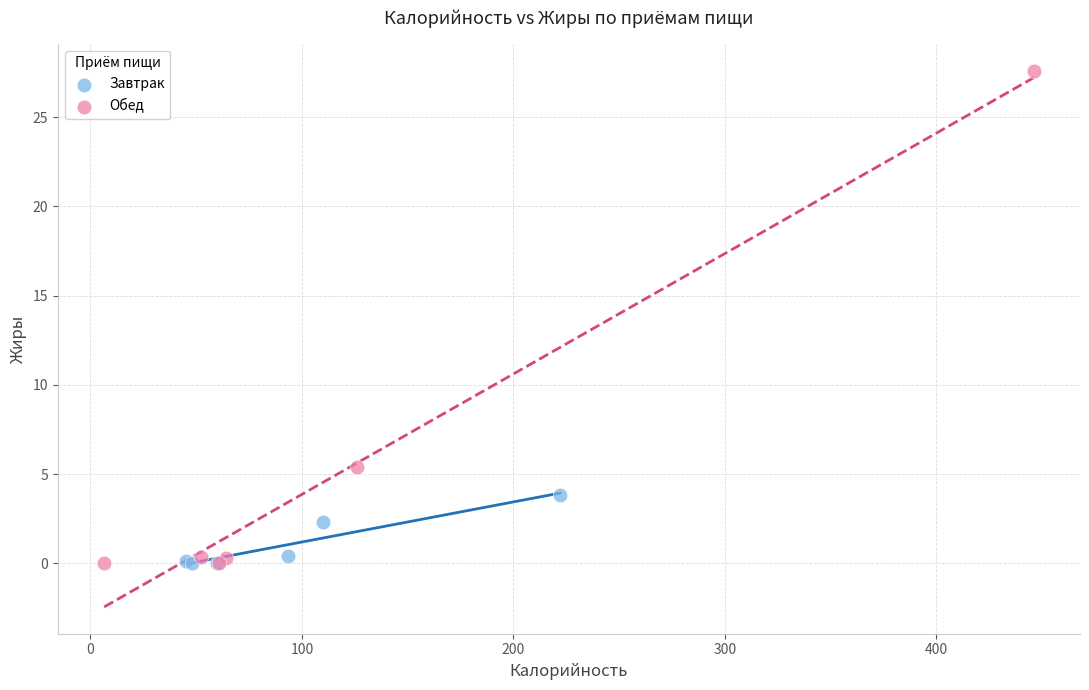

Which series has the largest Y range (max minus min)?

Обед